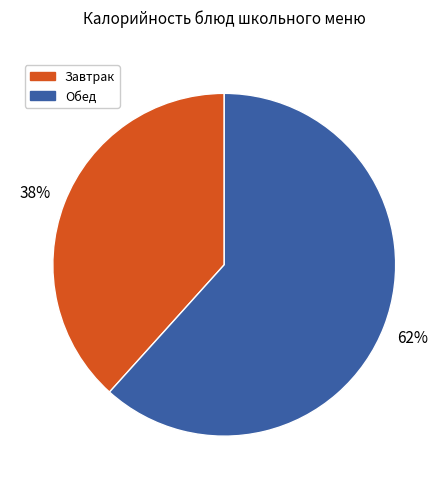

To the nearest percent, what is the average slice percentage?

50%